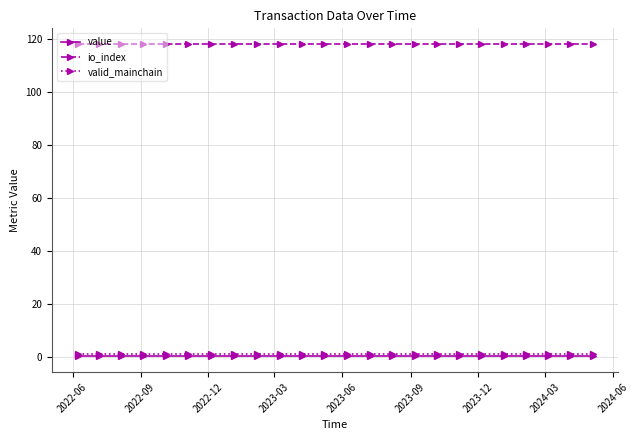

What is the maximum value shown in the chart?

118.0